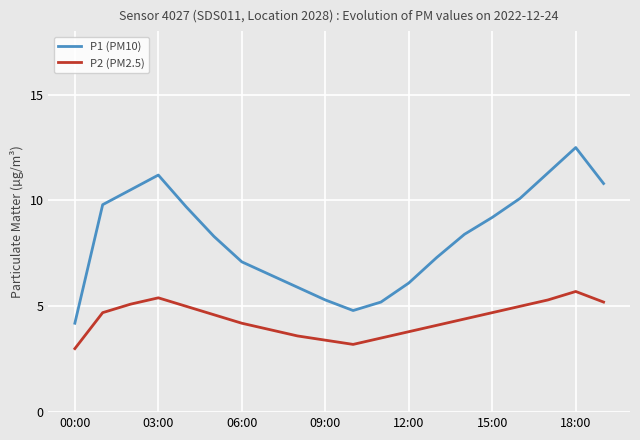

Which series has the largest total across all categories?

P1 (PM10)